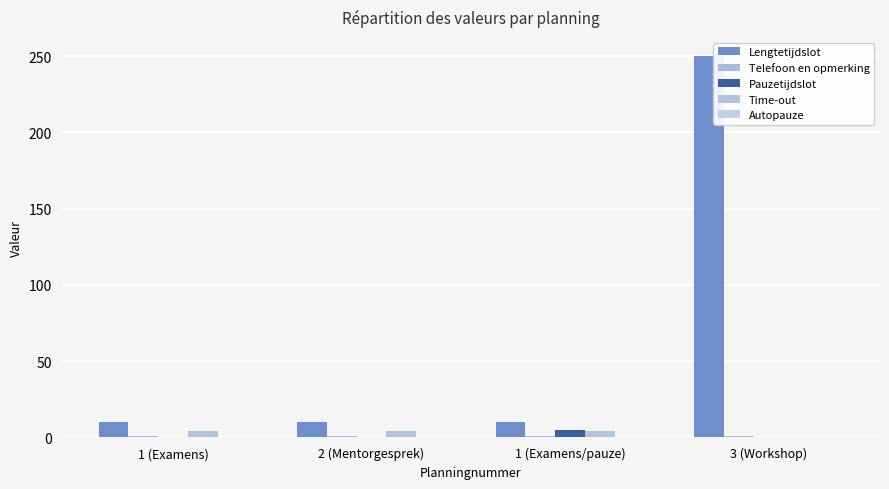

What is the label of the 3rd bar from the right?

2 (Mentorgesprek)